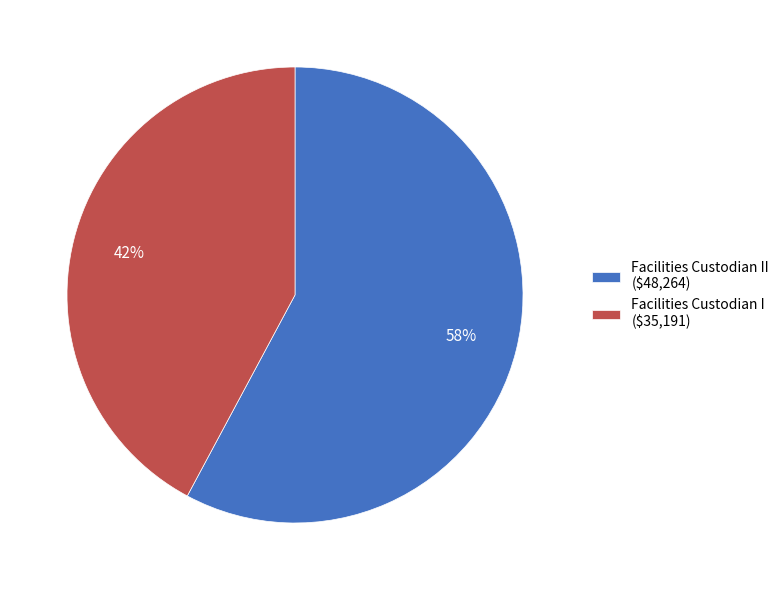

Count the number of slices in the pie.

2